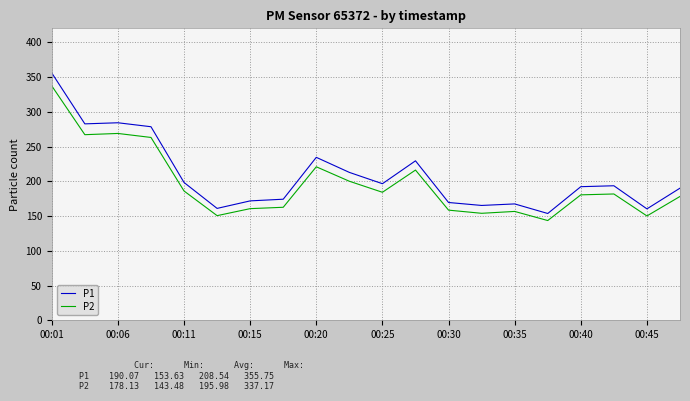

What is the highest value of the P1 series?

355.8